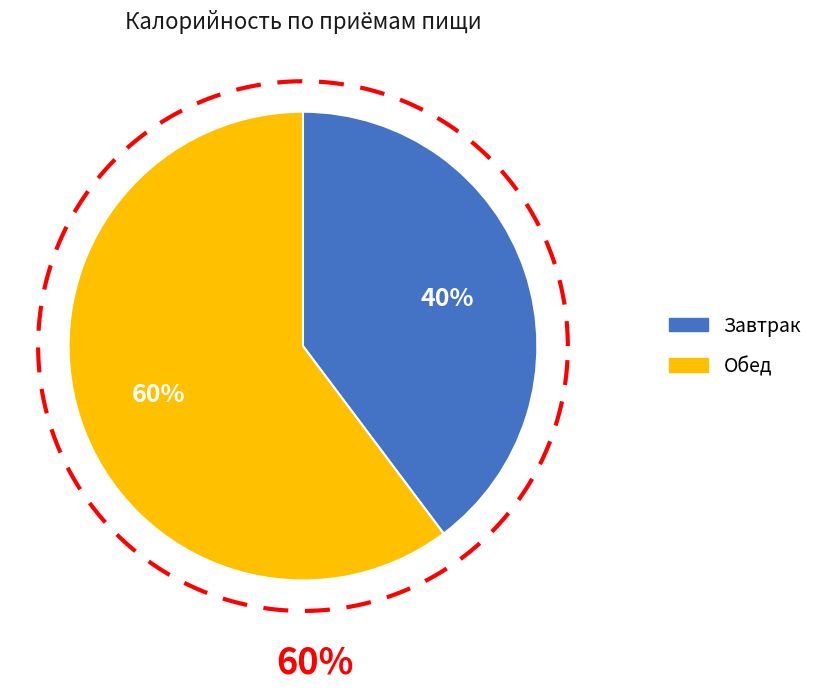

How many slices are in this pie chart?

2